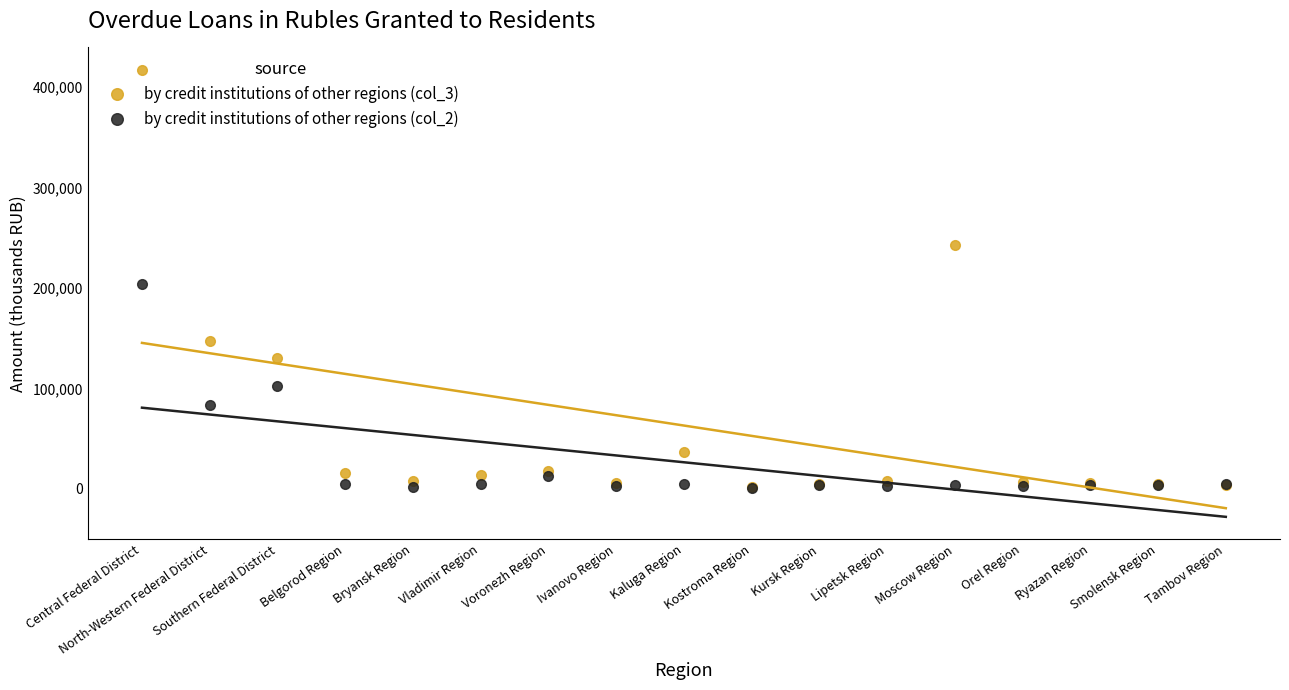

What is the value of the by credit institutions of other regions (col_2) point at the 15th from the left?

3829